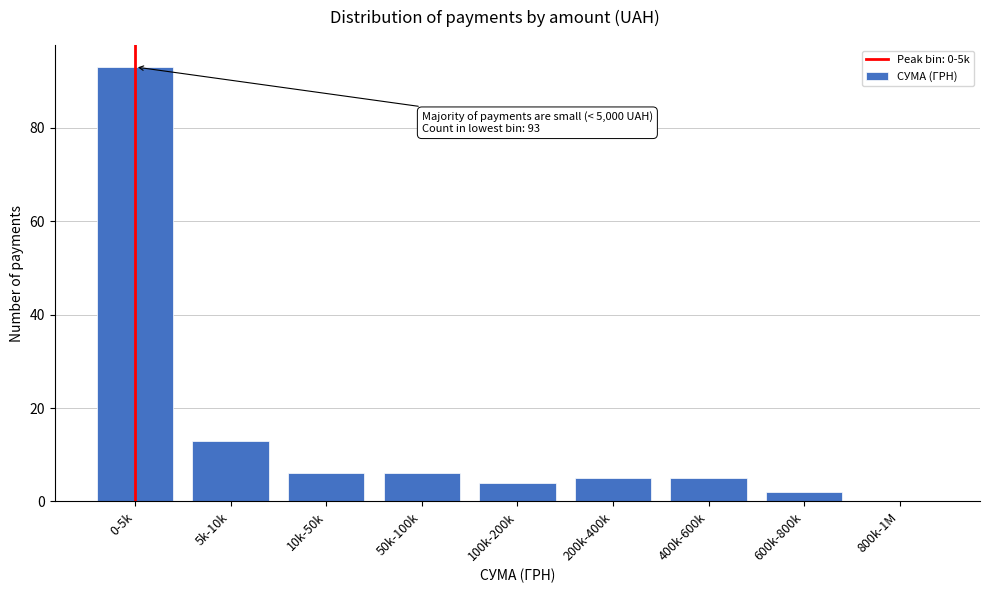

Reading right to left, what are all the values shown in this chart?

800k-1M=0	600k-800k=2	400k-600k=5	200k-400k=5	100k-200k=4	50k-100k=6	10k-50k=6	5k-10k=13	0-5k=93